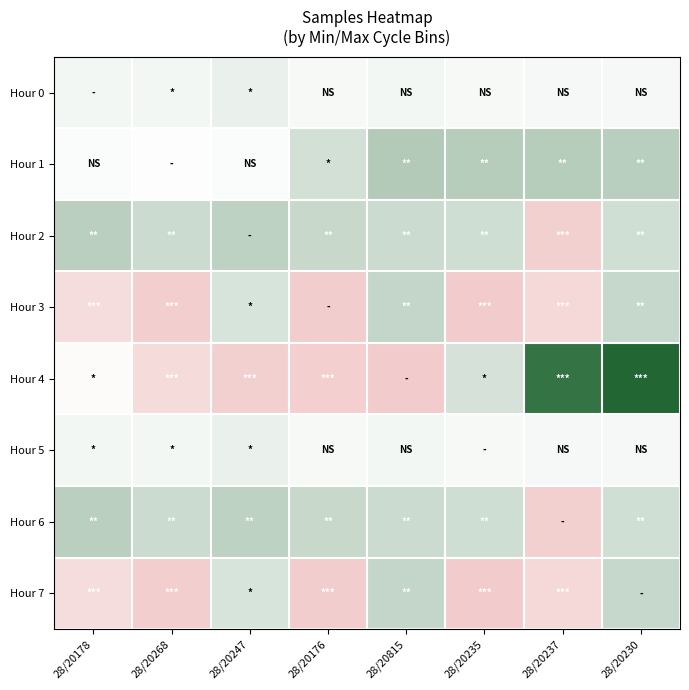

At which category is the sum across all series the highest?

28/20230